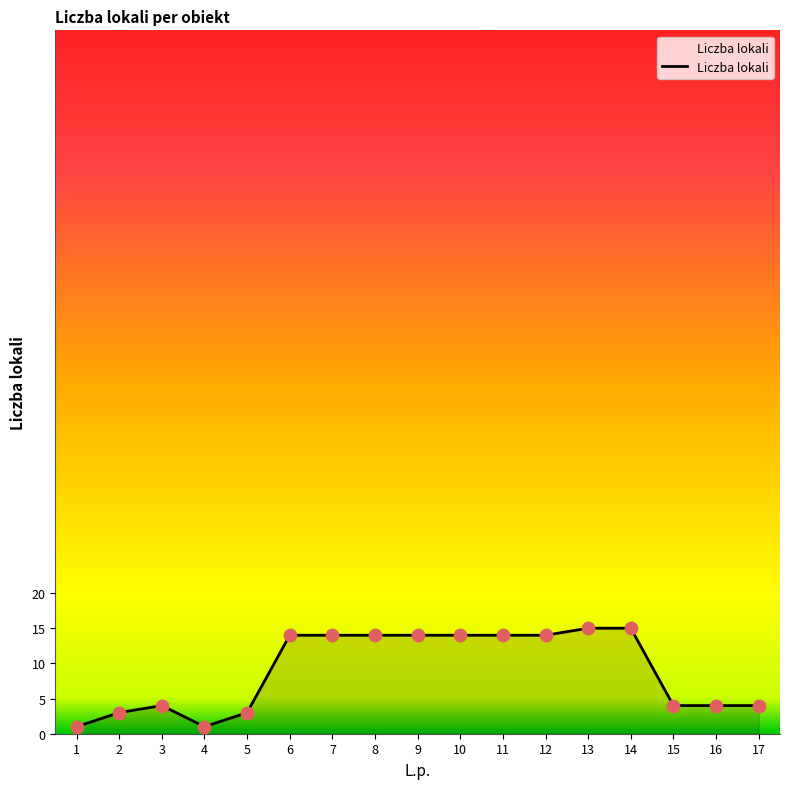

What is the change in value from 13 to 15?

-11